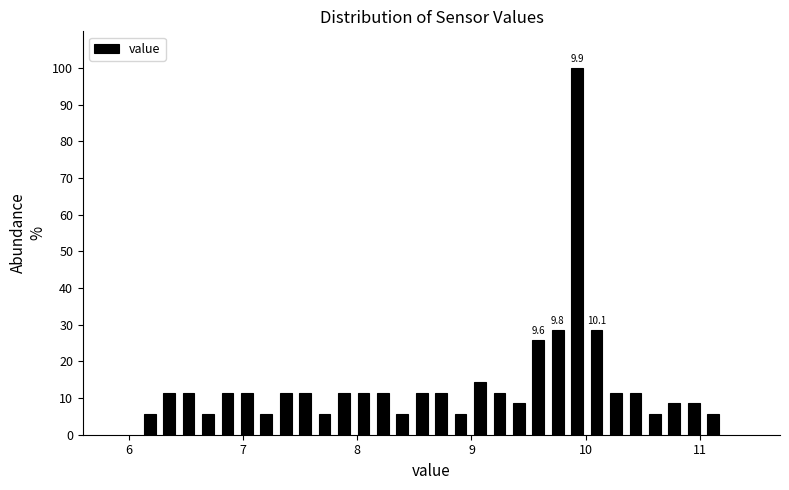

Around what value on the x-axis is the tallest bar? Give the approximate position of its centre, as read against the axis.

9.9